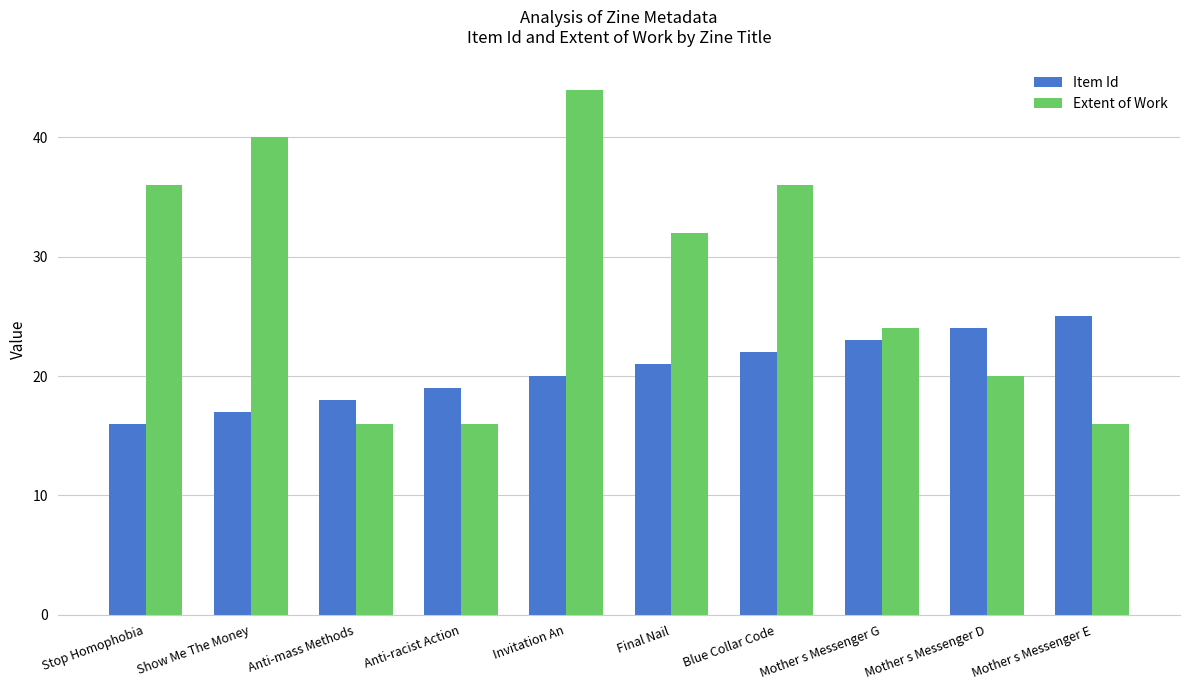

What is the spread (max minus min) of values at Show Me The Money?

23